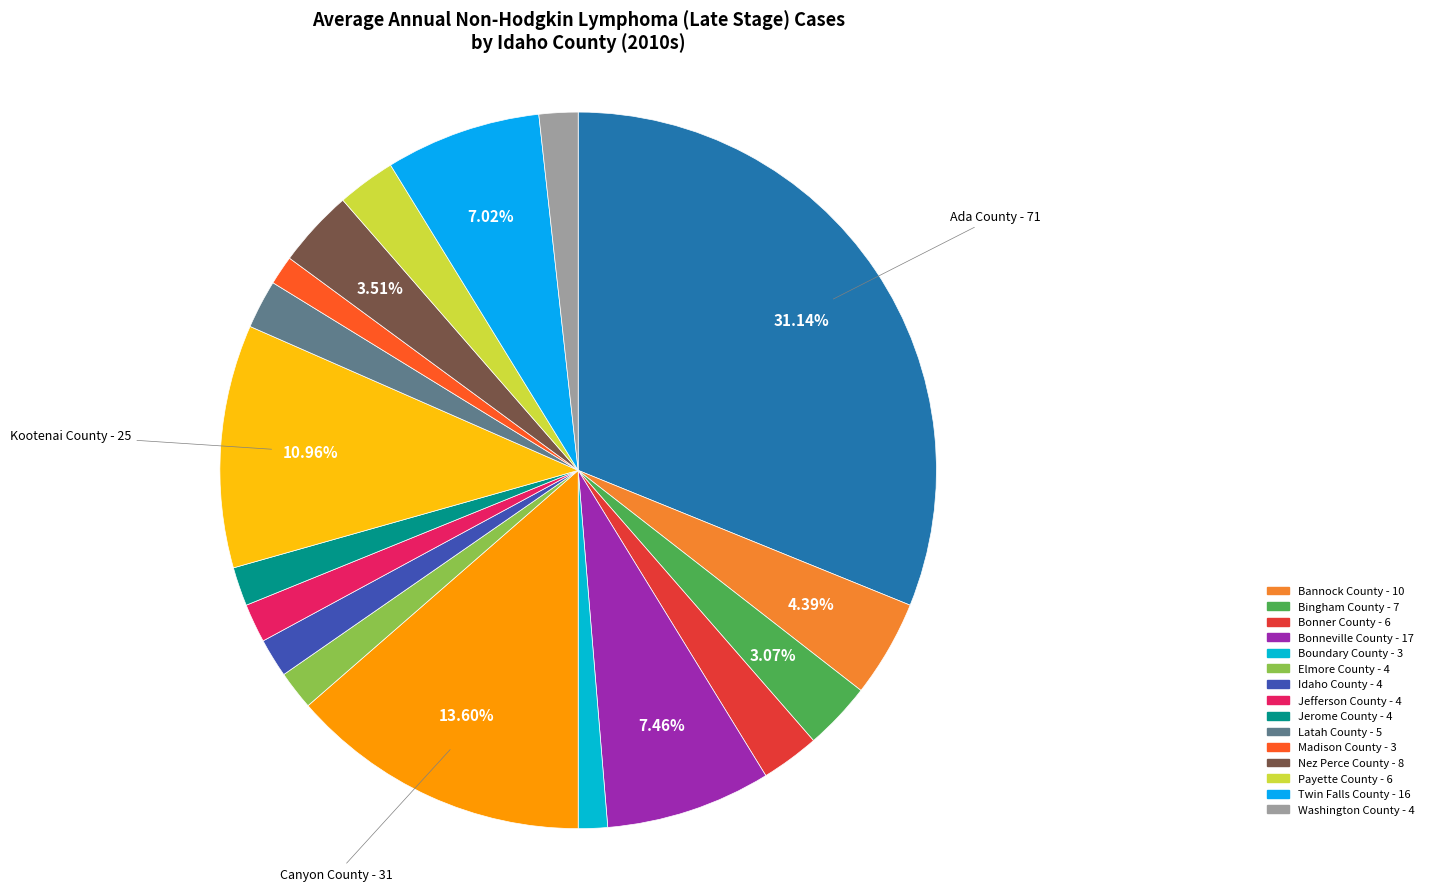

Rank the categories by value from highest to lowest.

Ada County, Canyon County, Kootenai County, Bonneville County, Twin Falls County, Bannock County, Nez Perce County, Bingham County, Bonner County, Payette County, Latah County, Elmore County, Idaho County, Jefferson County, Jerome County, Washington County, Boundary County, Madison County